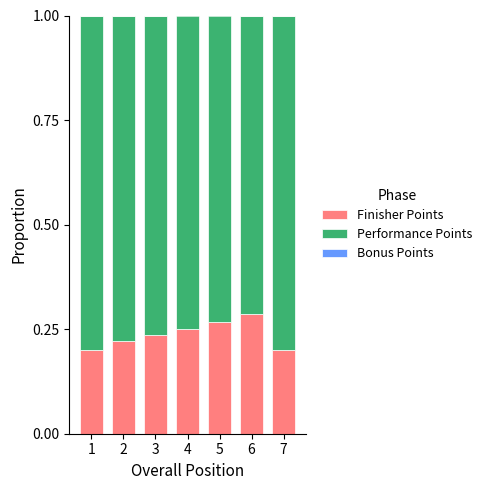

The Finisher Points series shows 0.1 at 4. True or false?

False